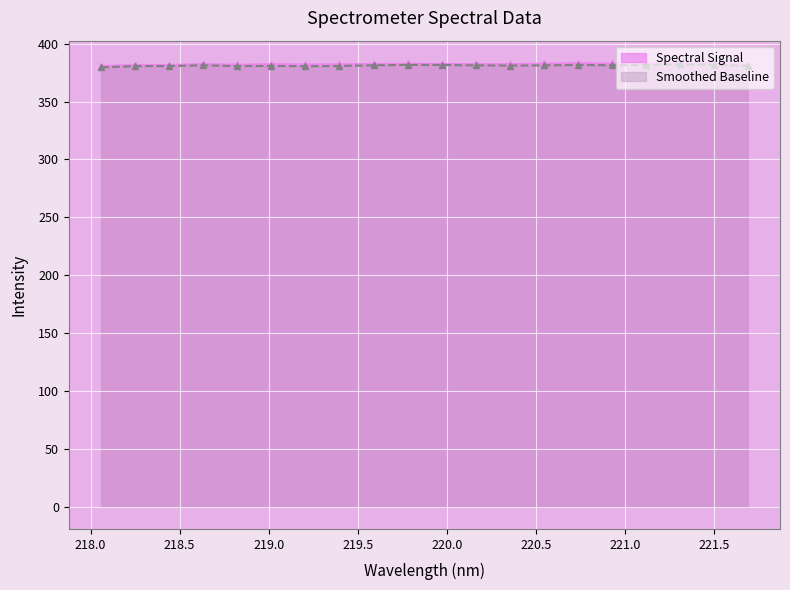

How many interior local valleys (lower than both neighbors) does the data have?

4